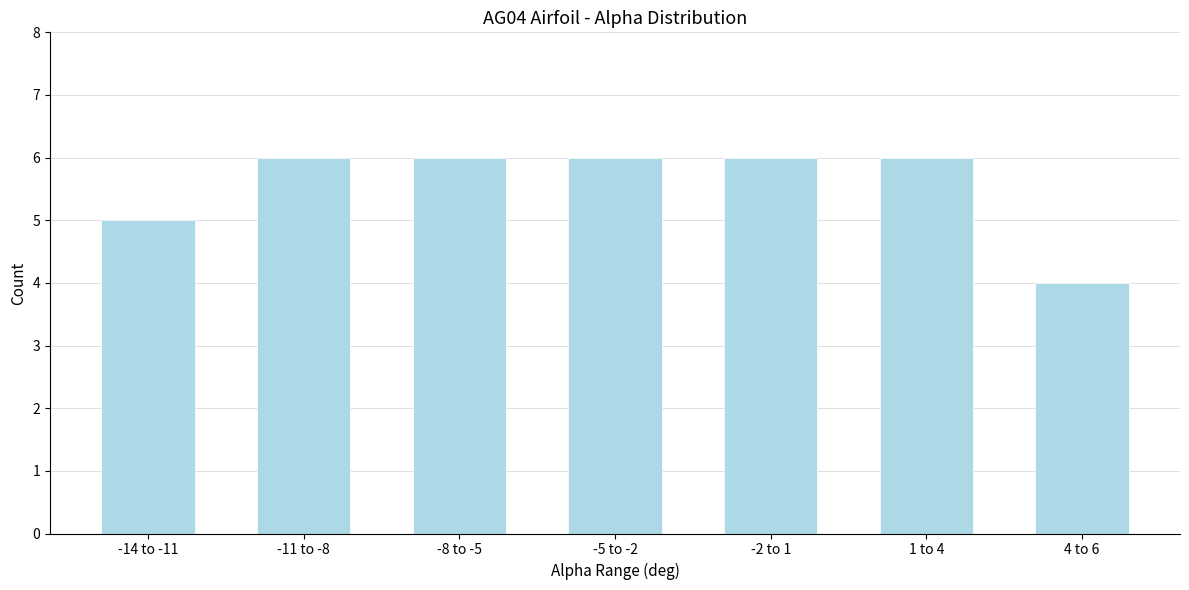

Reading left to right, transcribe all the data shown in this chart.

-14 to -11=5	-11 to -8=6	-8 to -5=6	-5 to -2=6	-2 to 1=6	1 to 4=6	4 to 6=4